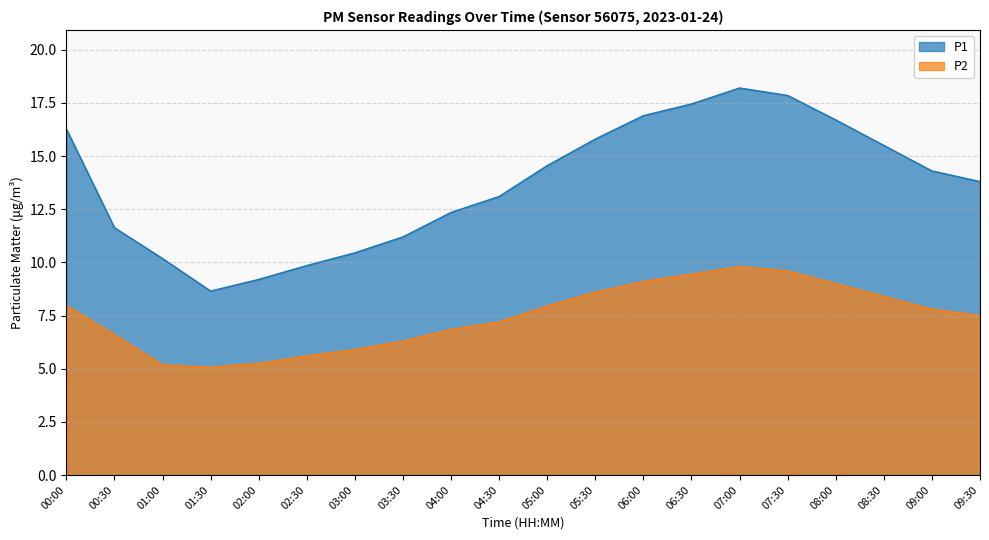

Rank the series at 05:00 from lowest to highest value.

P2, P1